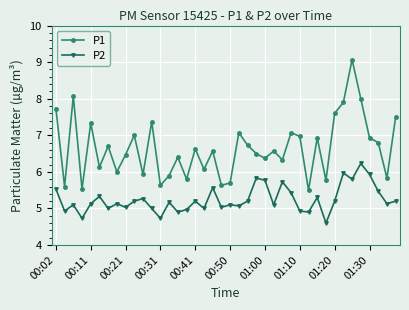

Rank the series by their maximum value, from lowest to highest.

P2, P1